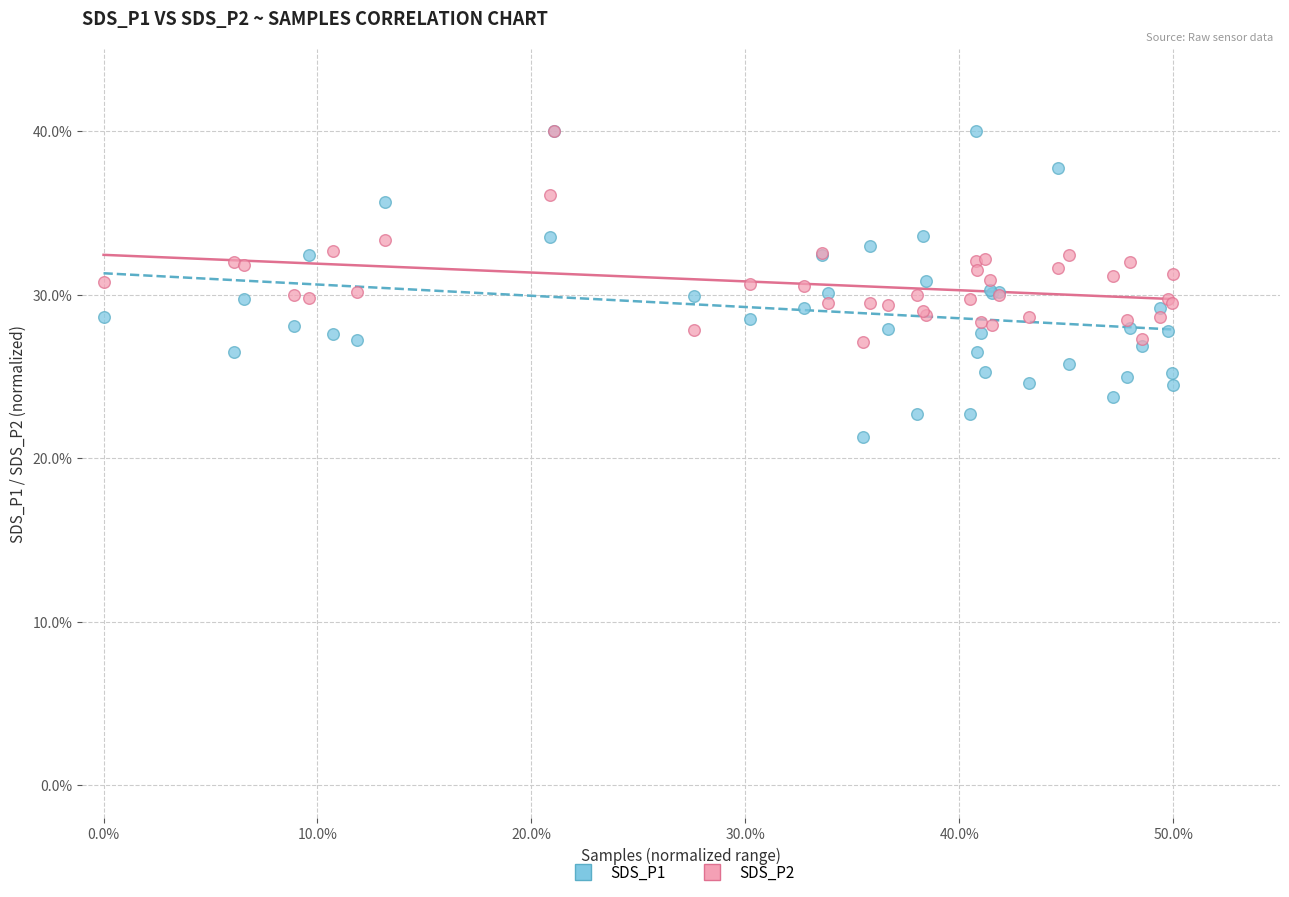

What are all the series names shown in the legend?

SDS_P1, SDS_P2